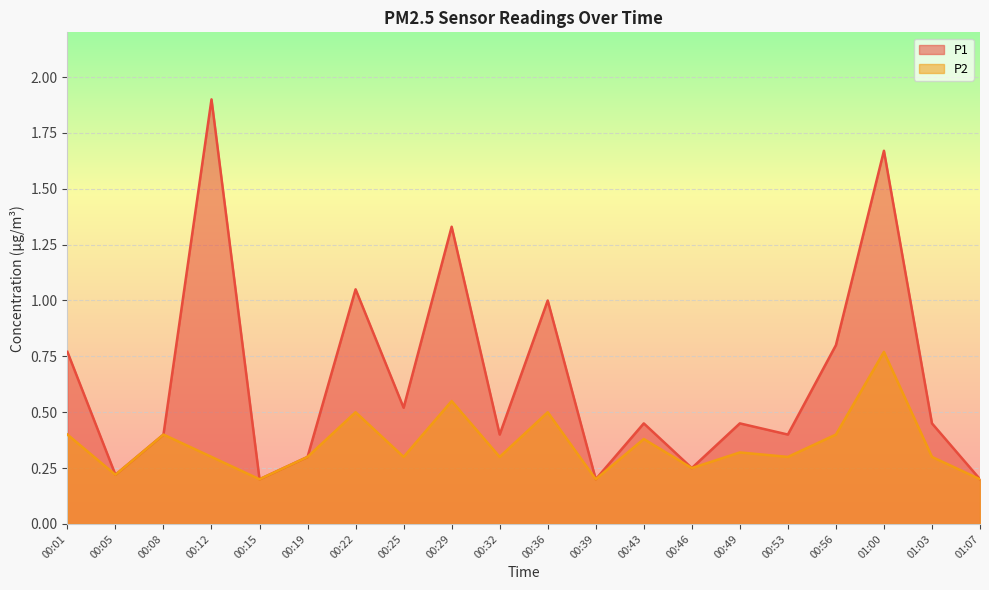

What position from the right is 00:19?

15